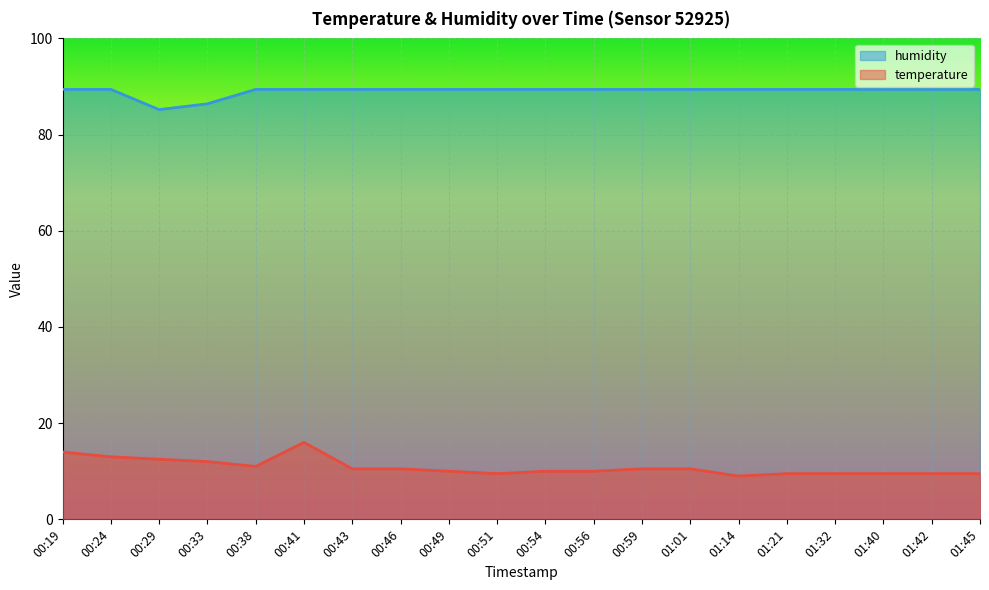

What is the approximate value of humidity at 01:45?

89.4